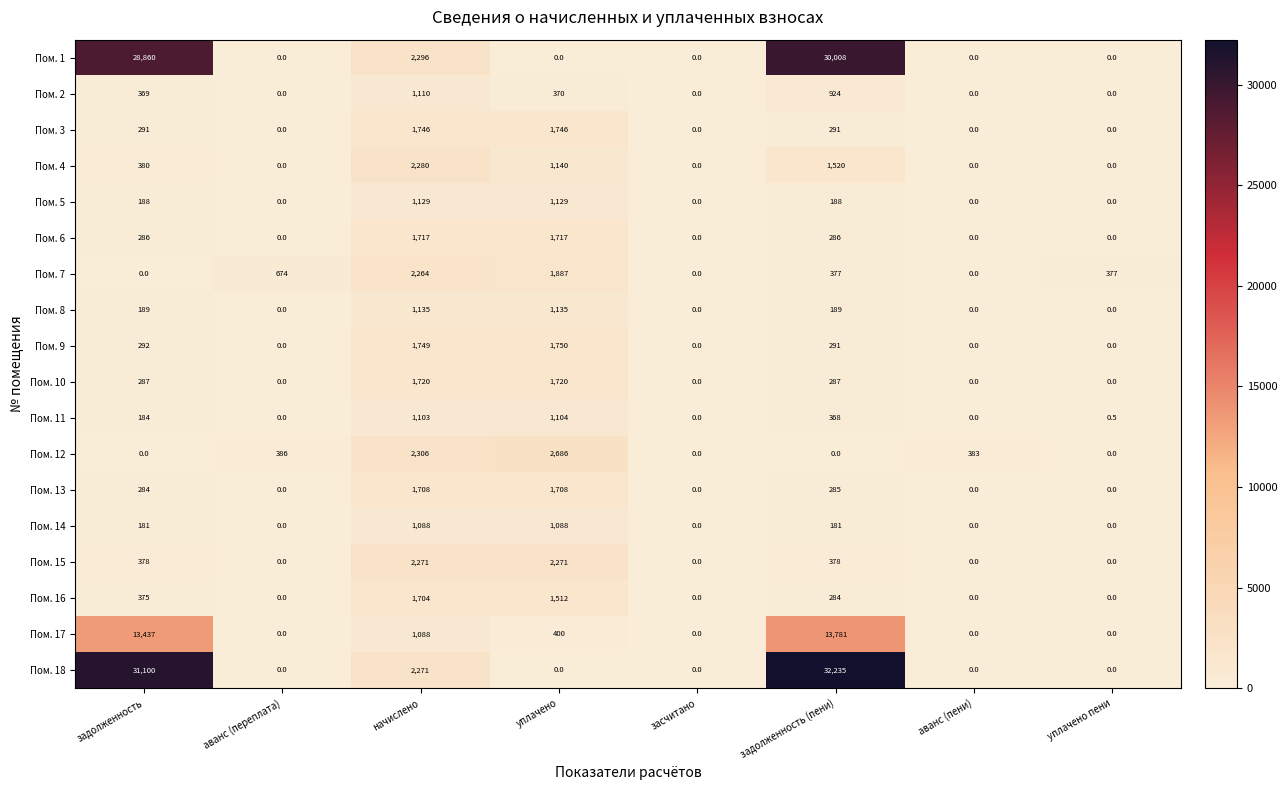

What is the greatest value displayed?

32235.0